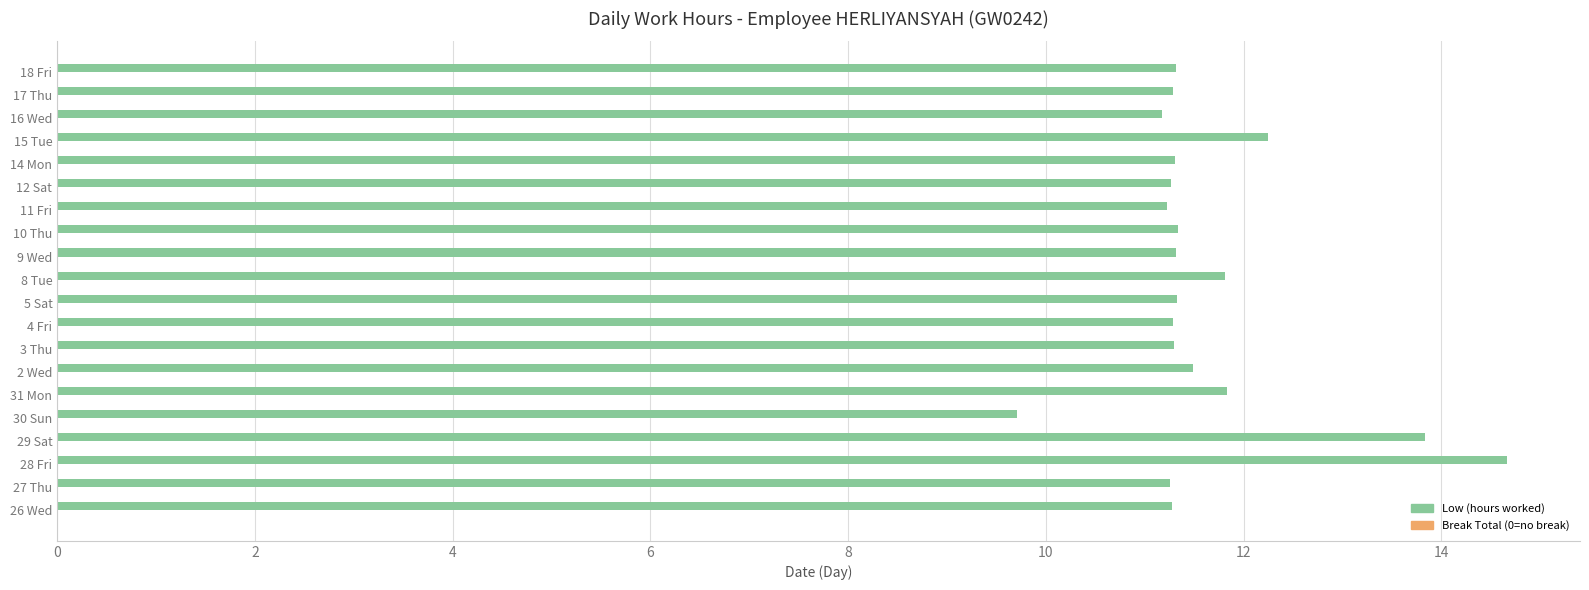

Between 28 Fri and 27 Thu, which is larger?

28 Fri